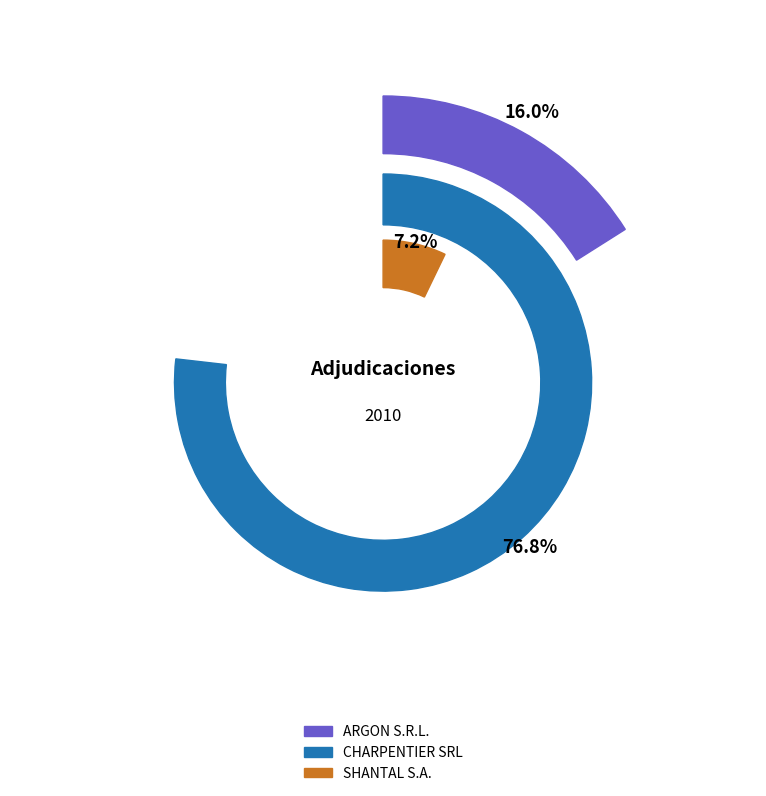

Is there a majority slice in this chart?

Yes